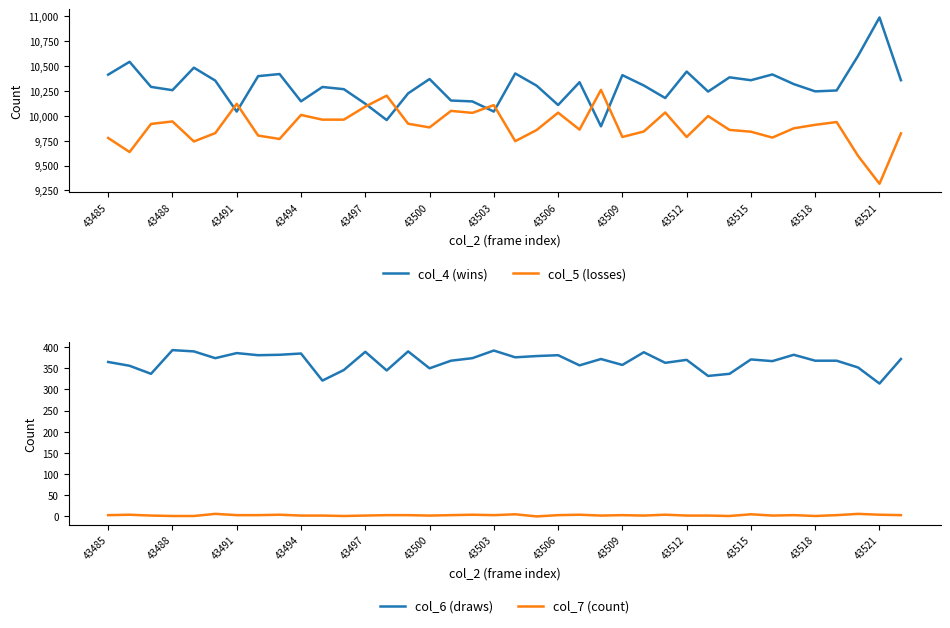

How many lines are shown in the chart?

4